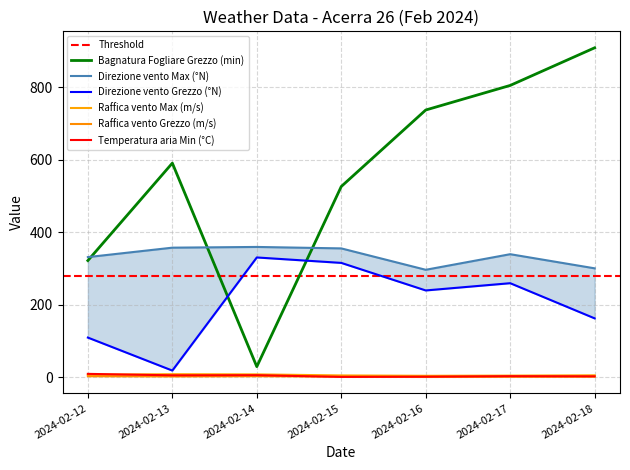

What is the maximum value shown in the chart?

908.3